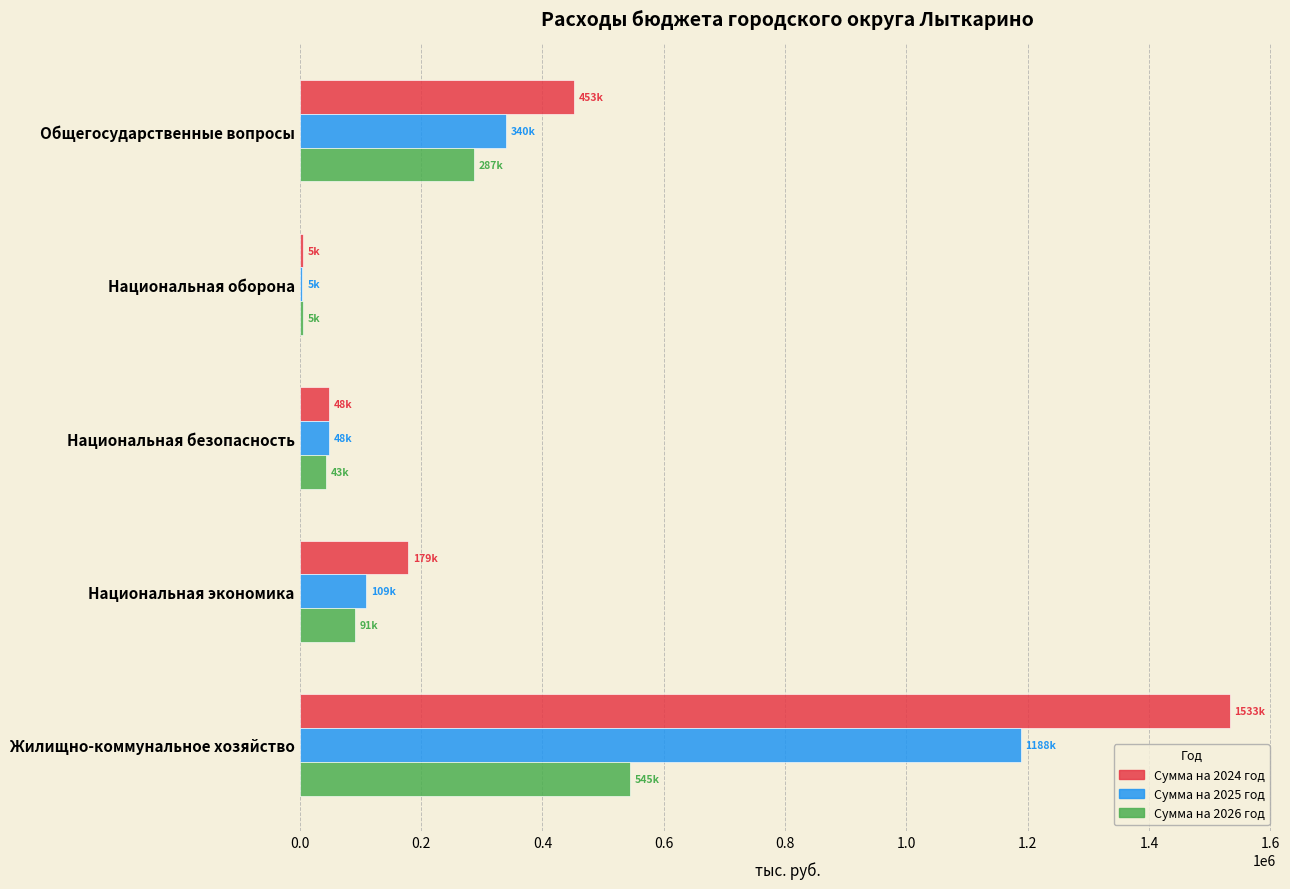

At which category is the sum across all series the highest?

Жилищно-коммунальное хозяйство